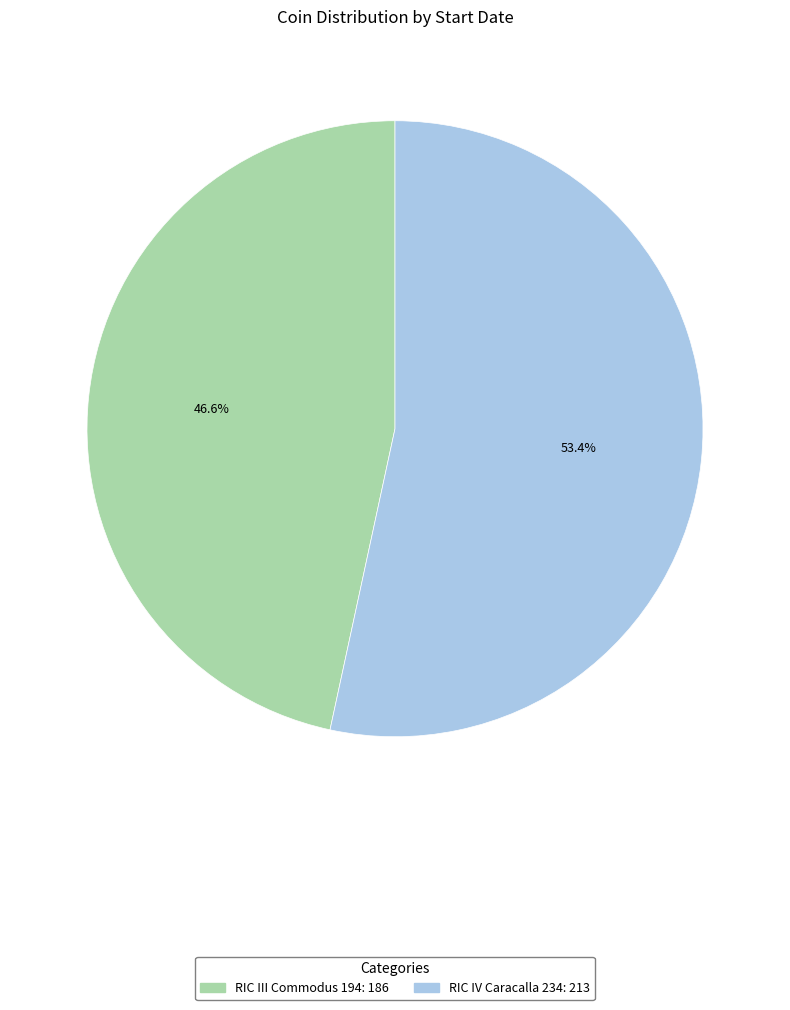

What is the ratio of the value at RIC III Commodus 194 to the value at RIC IV Caracalla 234?

0.9